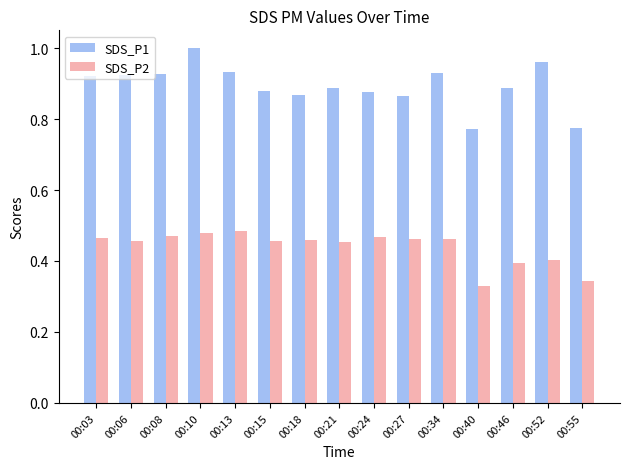

What is the sum of the SDS_P1 values at 00:52 and 00:24?

1.8